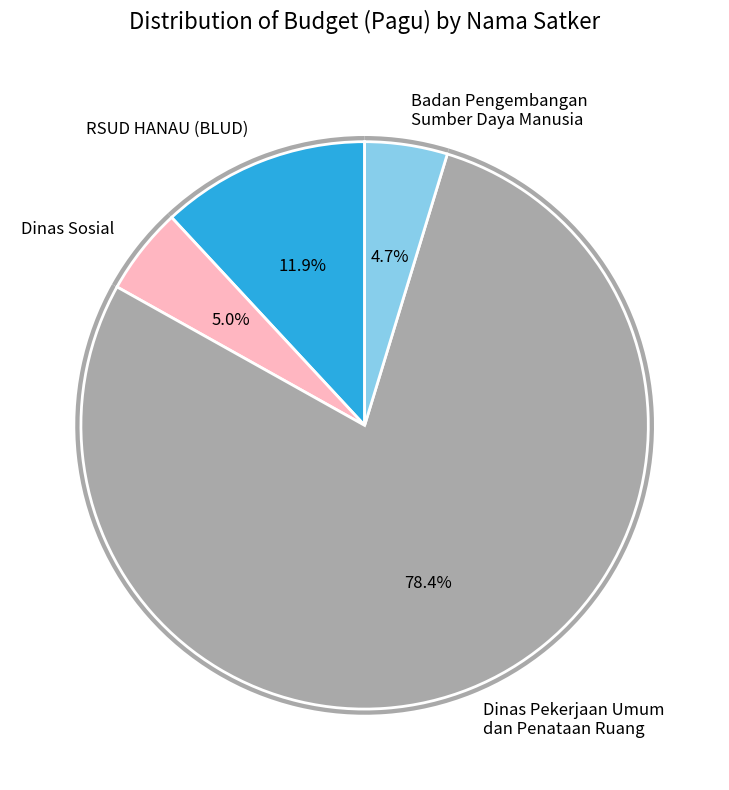

Which category has the smallest portion of the pie?

Badan Pengembangan Sumber Daya Manusia (Makan Rapat 1)